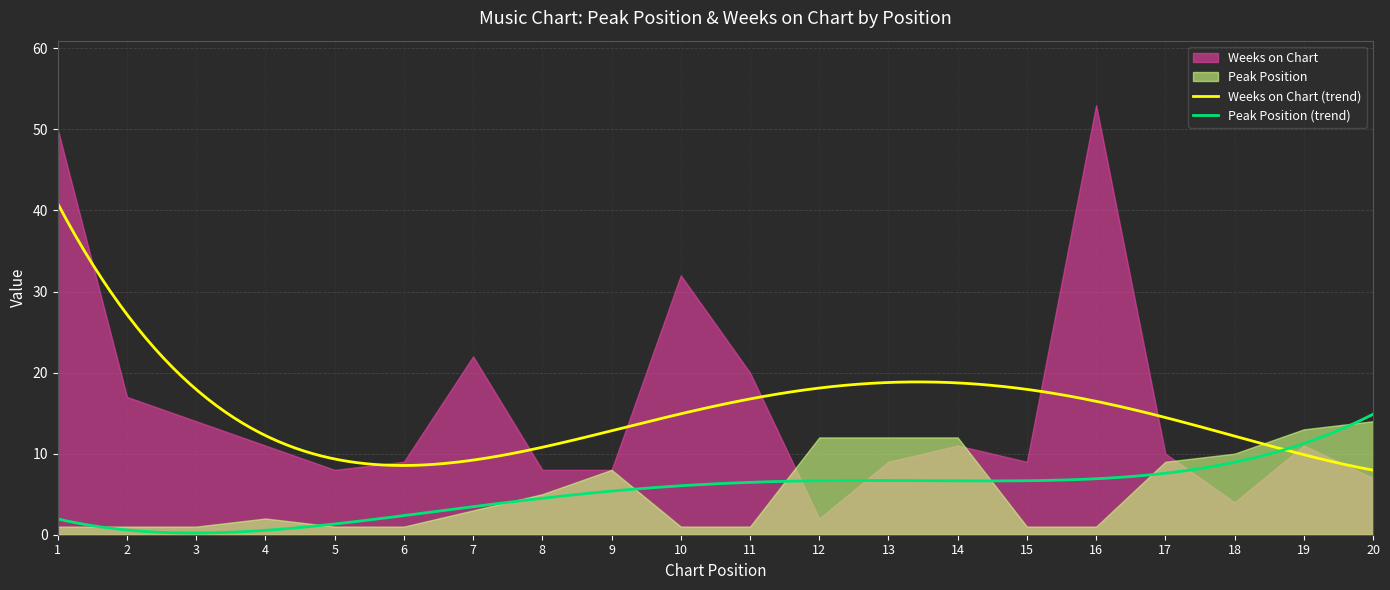

In Weeks on Chart, how many points are higher than both neighbors (excluding endpoints)?

5